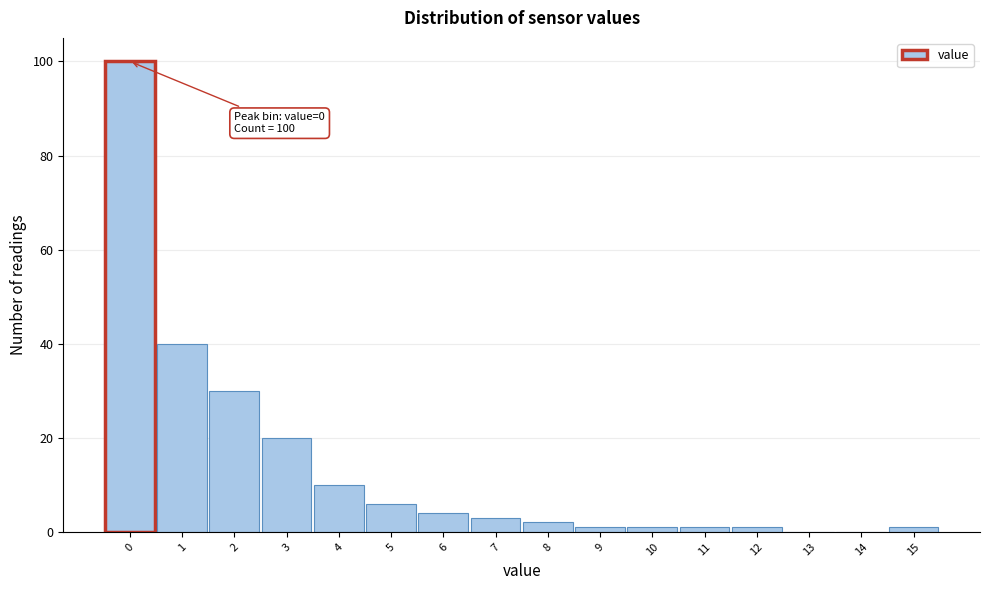

Which range on the x-axis has the tallest bar?

-0.5 to 0.5